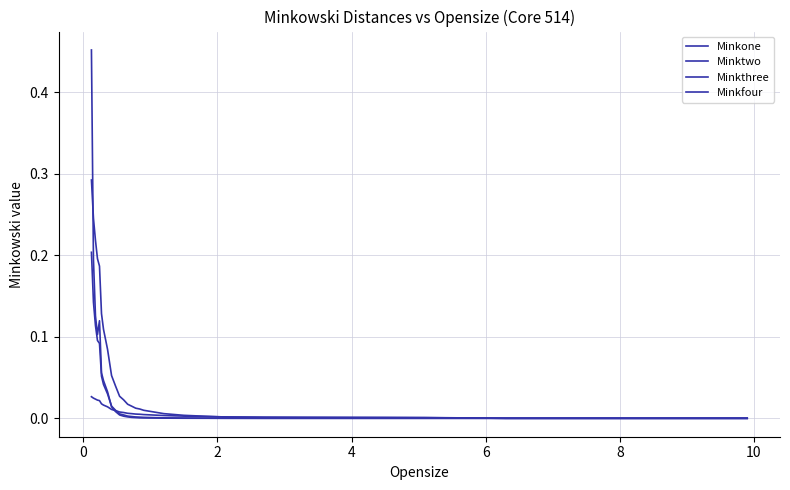

Does the chart display data point markers on the line(s)?

No